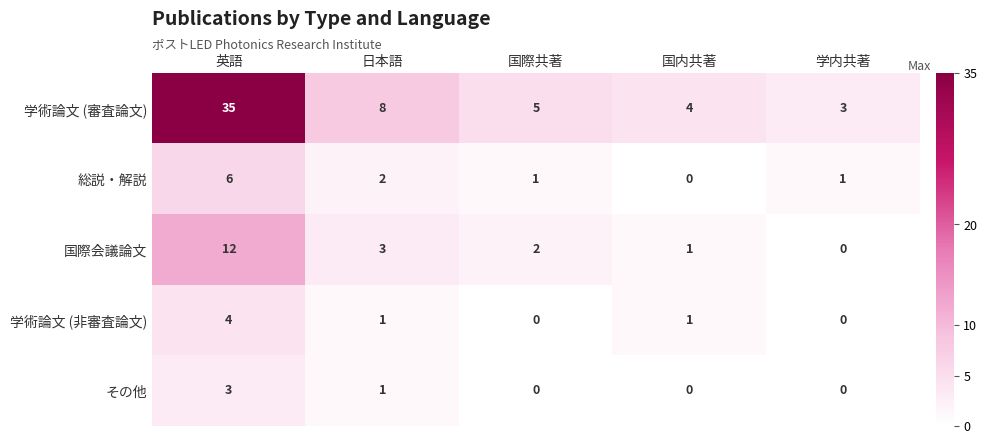

Reading right to left, list all the values displayed in this chart.

学術論文 (審査論文): 学内共著=3	国内共著=4	国際共著=5	日本語=8	英語=35
総説・解説: 学内共著=1	国内共著=0	国際共著=1	日本語=2	英語=6
国際会議論文: 学内共著=0	国内共著=1	国際共著=2	日本語=3	英語=12
学術論文 (非審査論文): 学内共著=0	国内共著=1	国際共著=0	日本語=1	英語=4
その他: 学内共著=0	国内共著=0	国際共著=0	日本語=1	英語=3